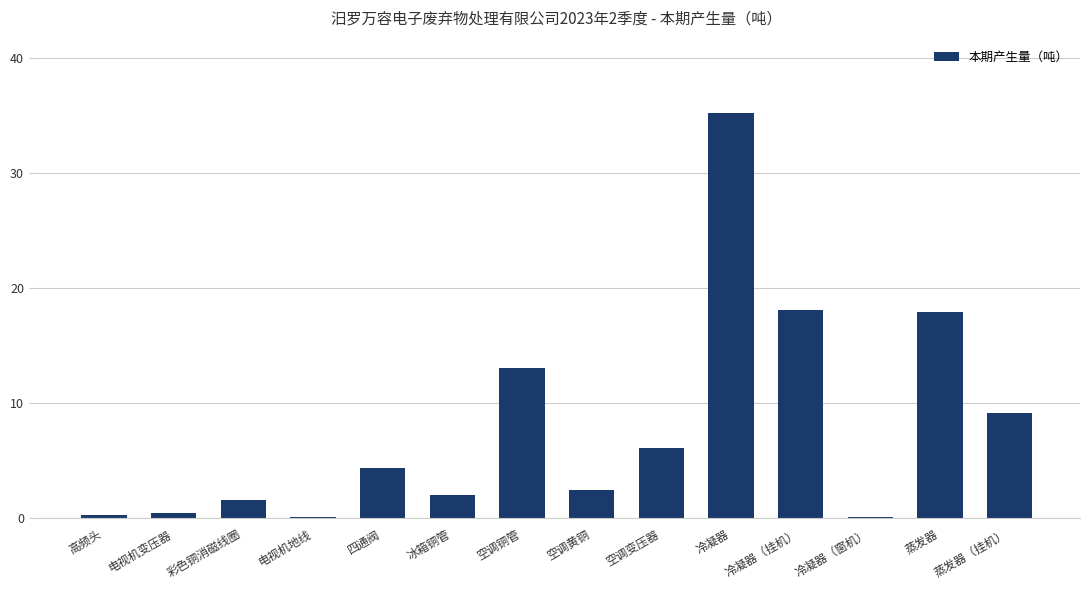

How many data points does each series have?

14